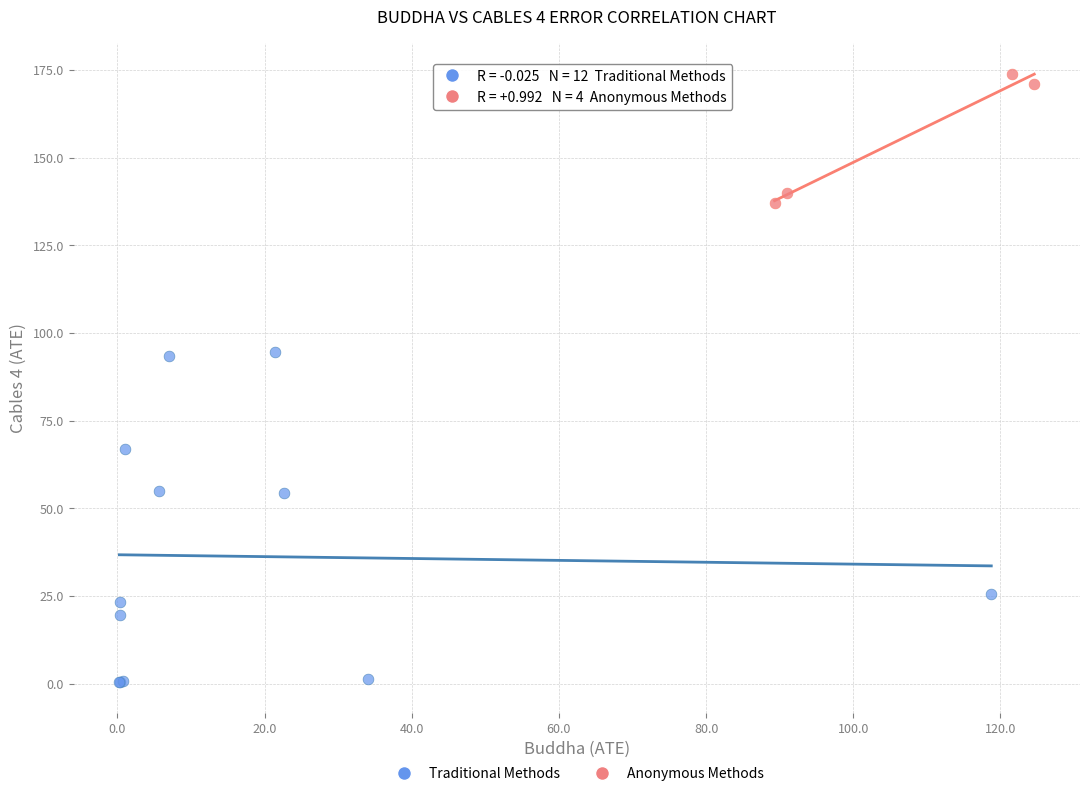

Which series contains the lowest Y value?

Traditional Methods